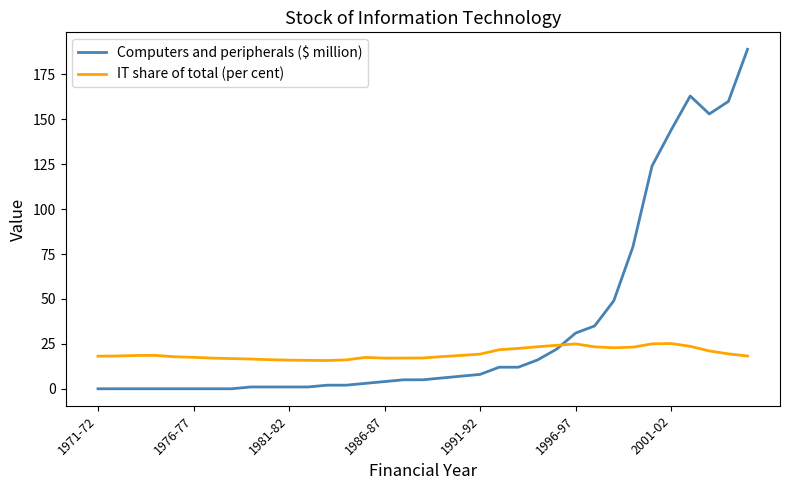

What is the maximum value for IT share of total (per cent)?

25.2